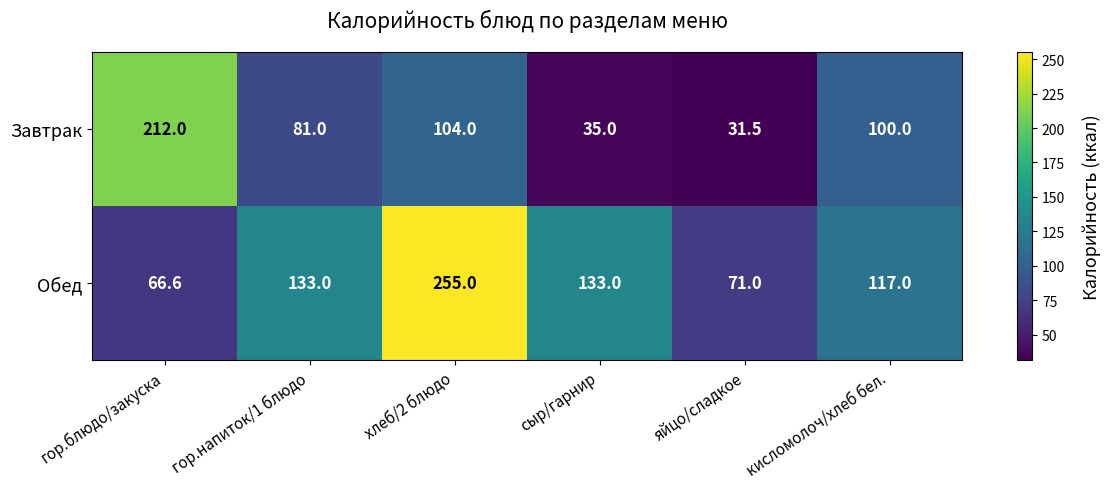

What is the average value of the Обед series?

129.3